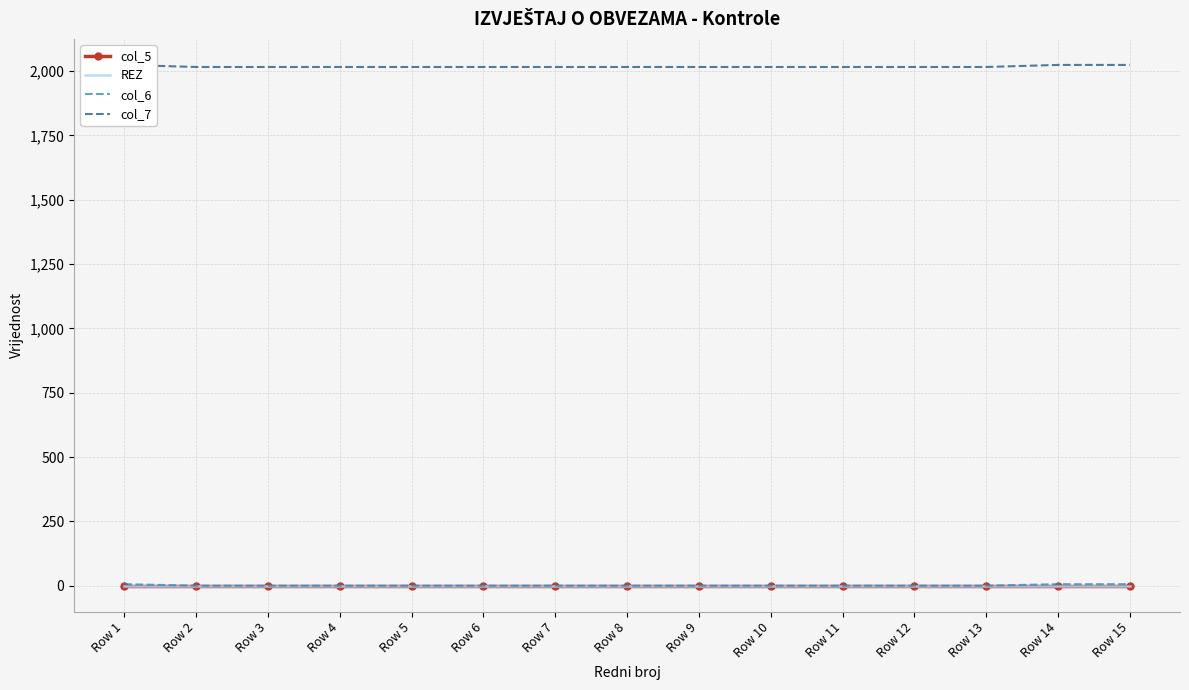

Which series has the largest range (max minus min)?

col_7